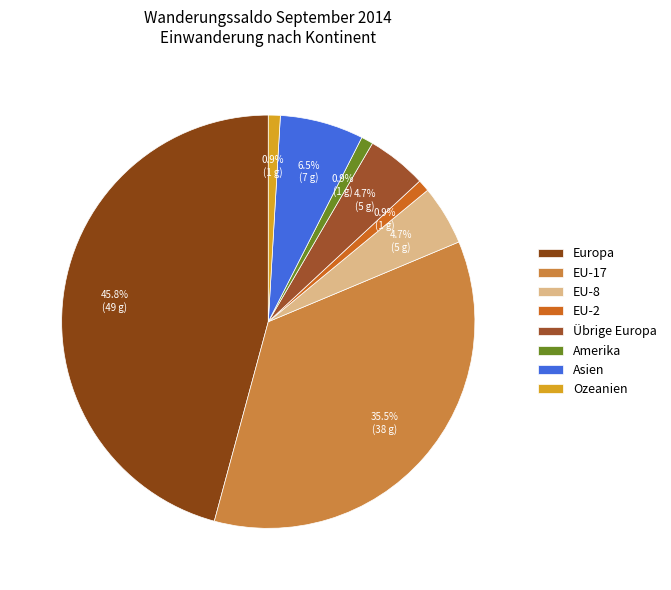

To the nearest percent, what is the difference between the largest and smallest slice percentages?

45%